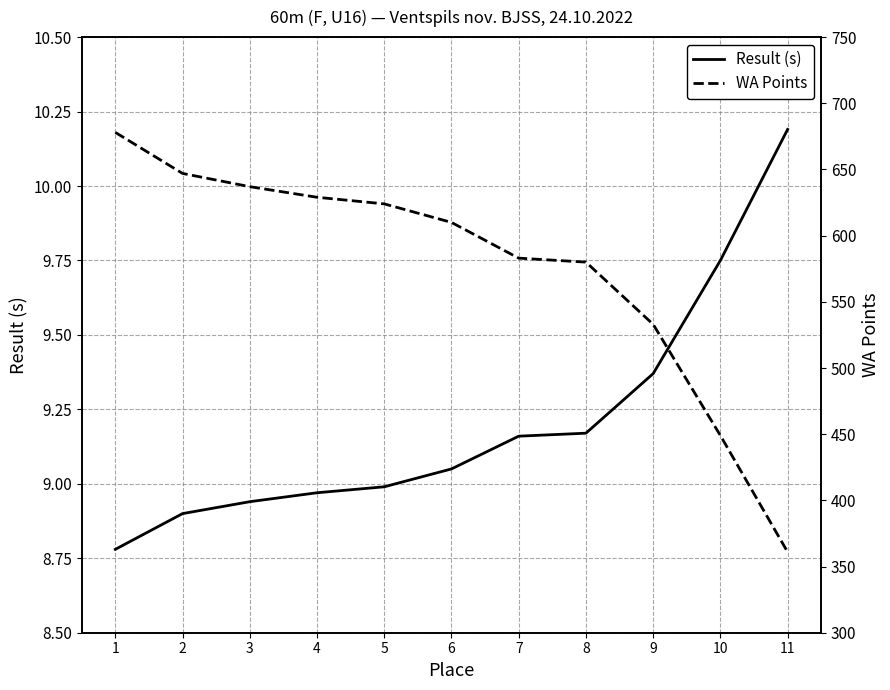

Which series has the widest spread of values?

WA Points